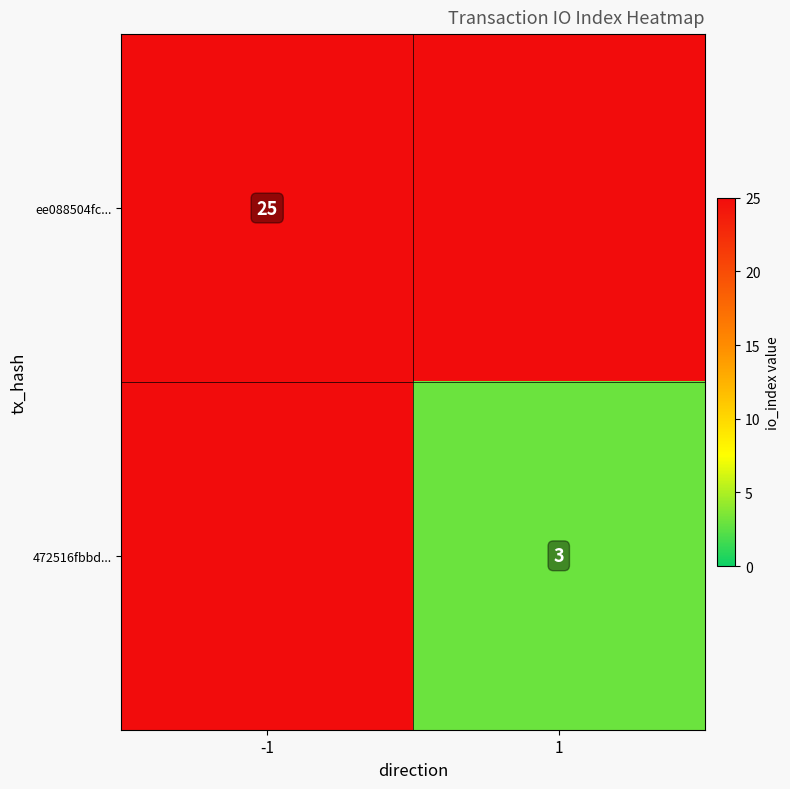

How many categories are shown in the chart?

2